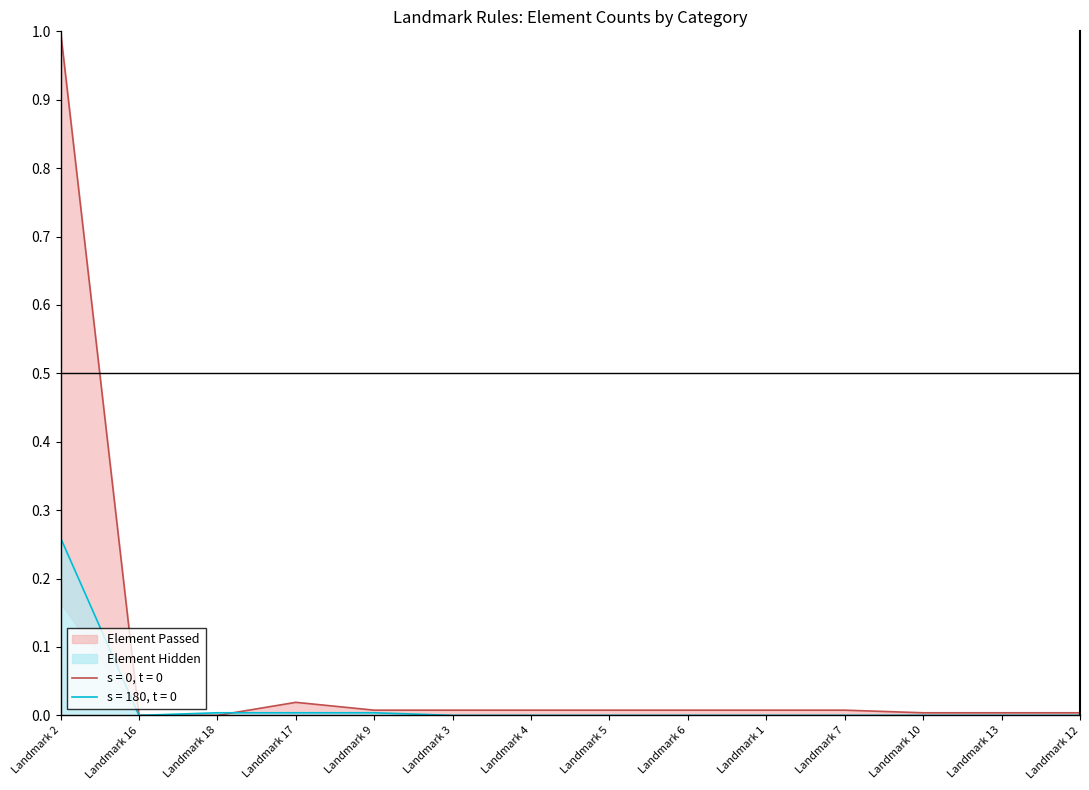

The Element Hidden series shows 0.0 at Landmark 17. True or false?

False